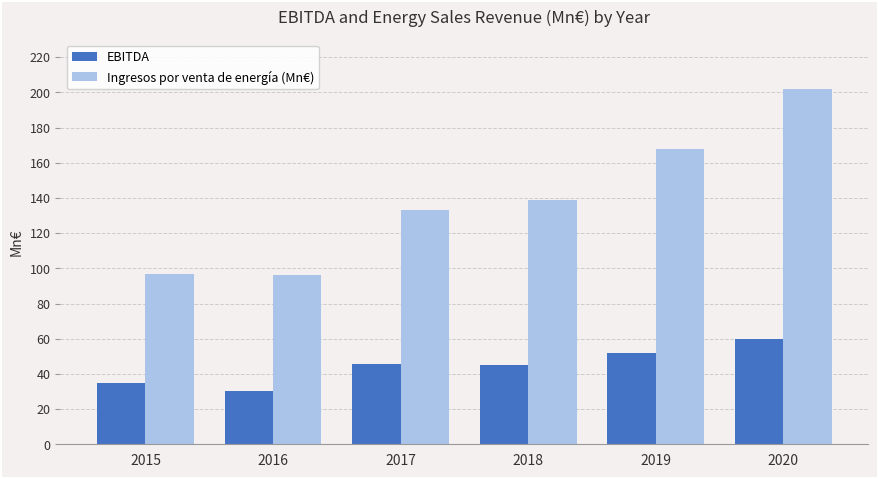

Which category has the highest value in the EBITDA series?

2020